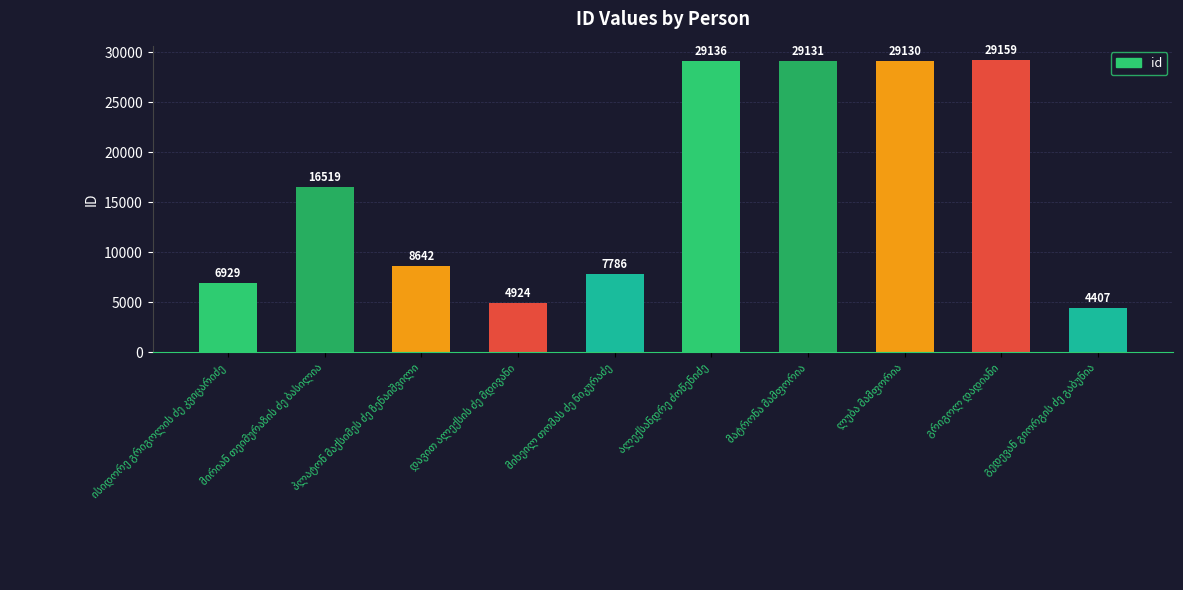

What is the sum of all values?

165763